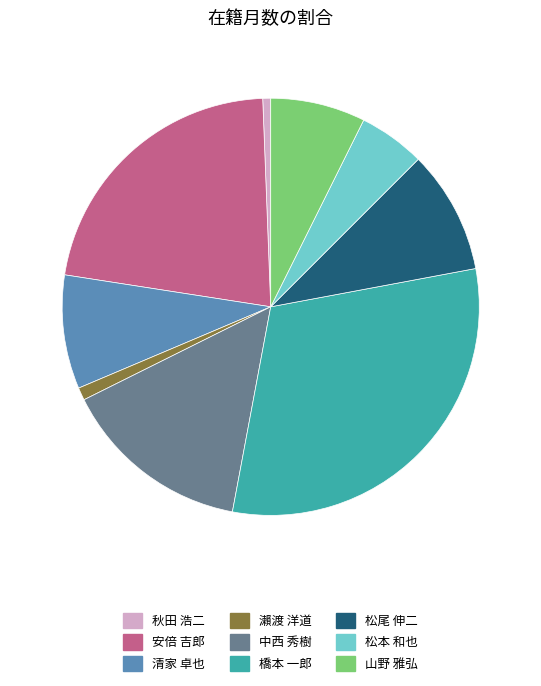

How many segments does this pie chart have?

9